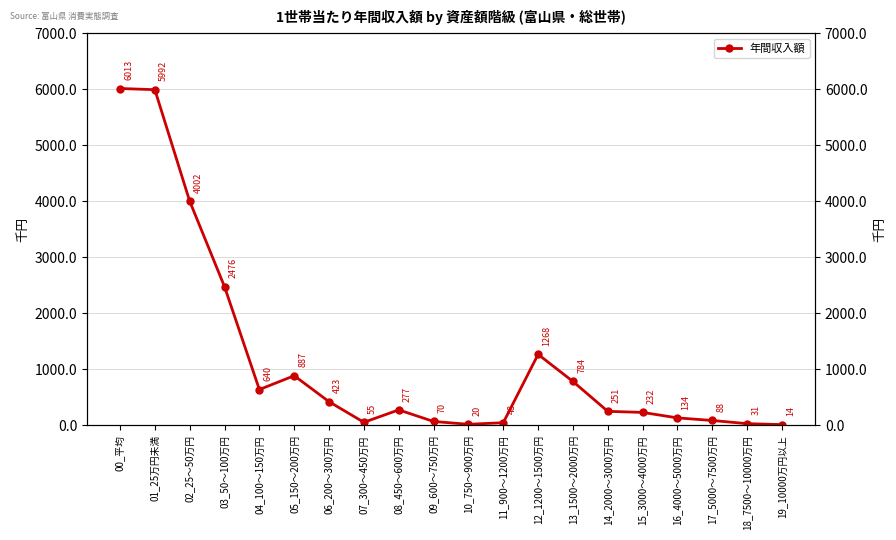

Is this an area chart (filled region under the line)?

No